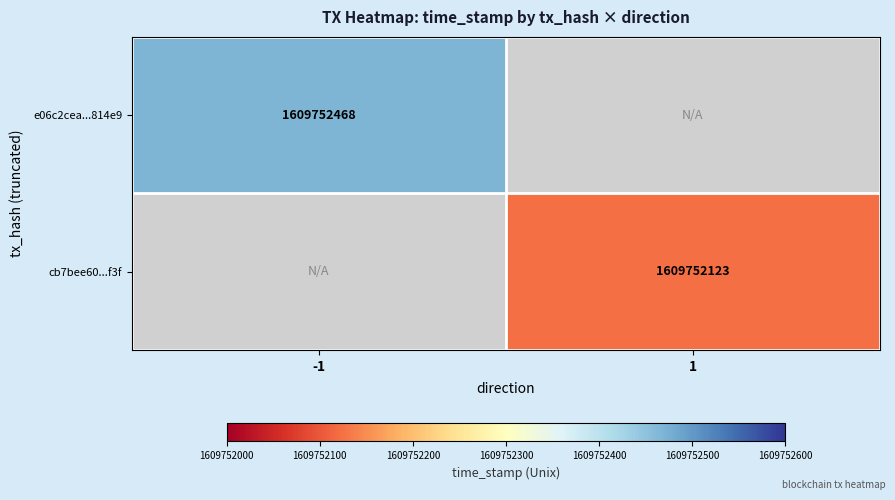

Is the value of e06c2cea6590947232d221d8d76ef262cd814e9 at time_stamp greater than the value of cb7bee60efe859b9914158a3f79747f0dd95f3f at direction?

Yes